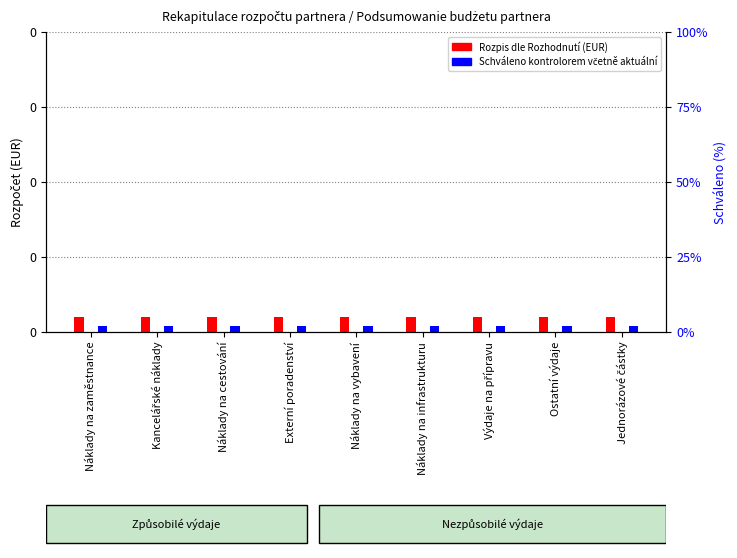

At which label is Rozpis dle Rozhodnutí (EUR) closest to 0?

Náklady na zaměstnance